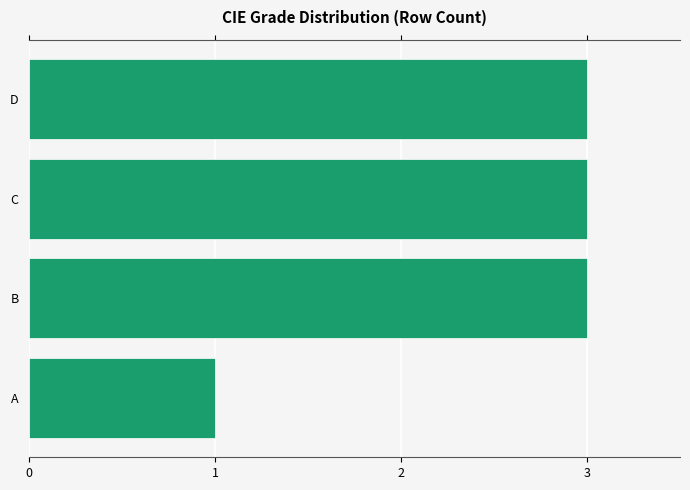

Is it true that the value at C is 3?

True